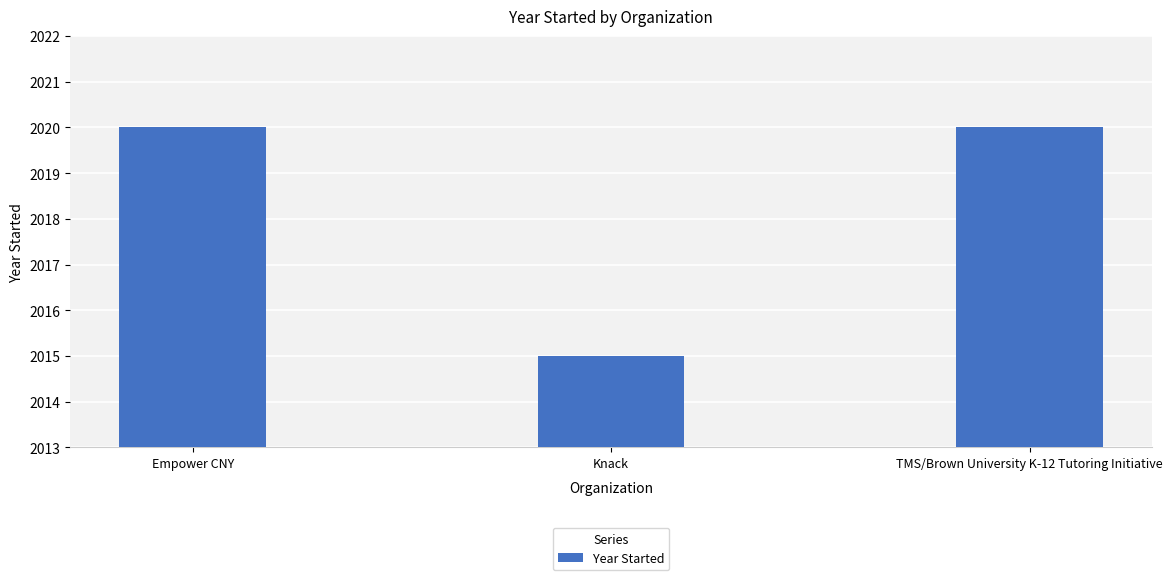

Reading left to right, list all the values displayed in this chart.

2020	2015	2020